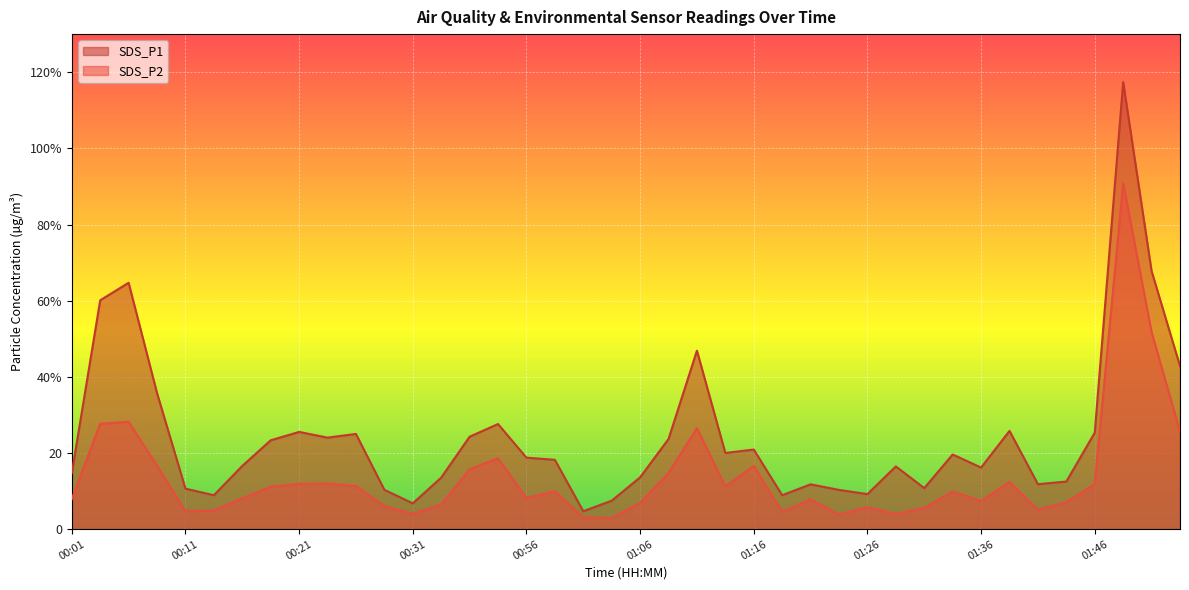

At which label does SDS_P1 first exceed 18?

00:03